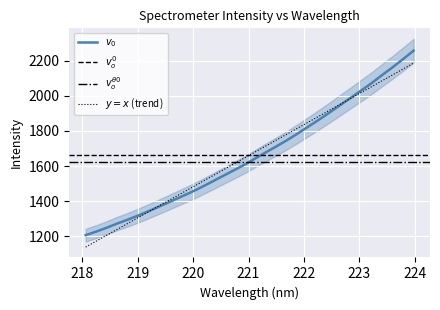

What is the minimum value shown in the chart?

1207.1